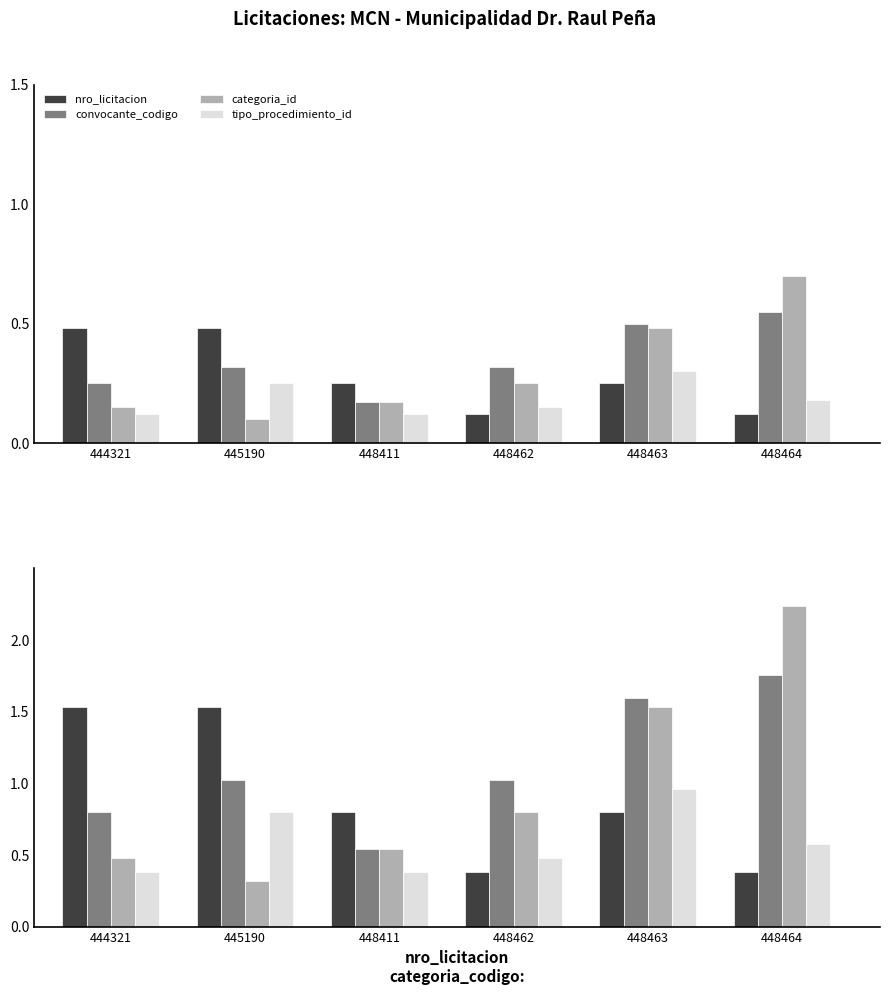

How many categories are shown in the chart?

6